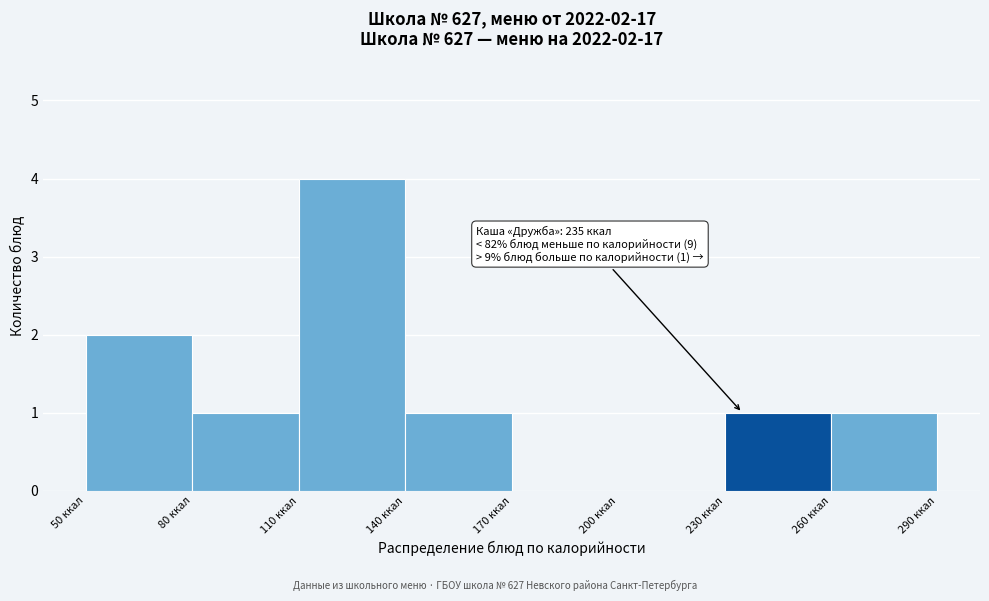

Over which range of the x-axis is the bar tallest?

110 to 140